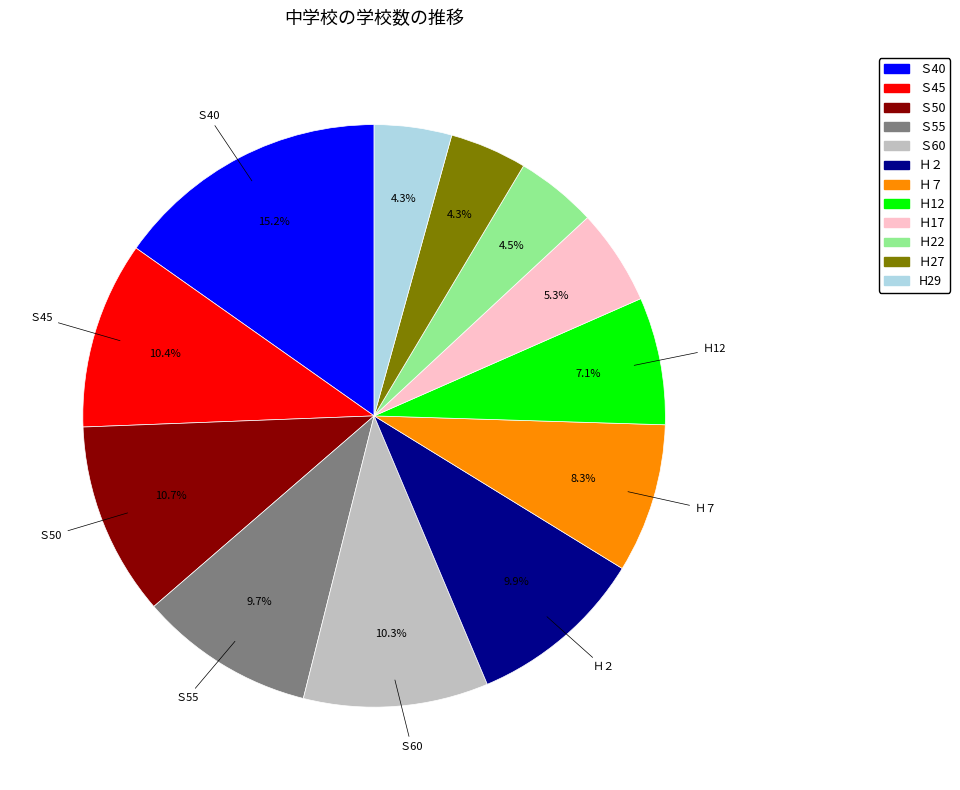

What is the largest slice in the pie chart?

Ｓ40